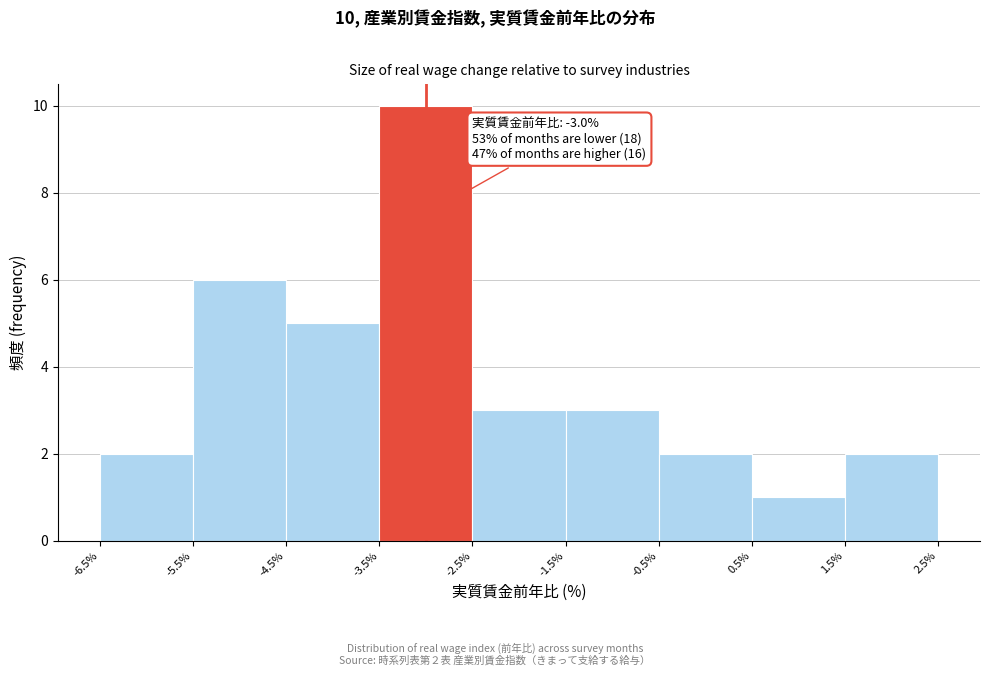

Over which range of the x-axis is the bar tallest?

-3.5% to -2.5%